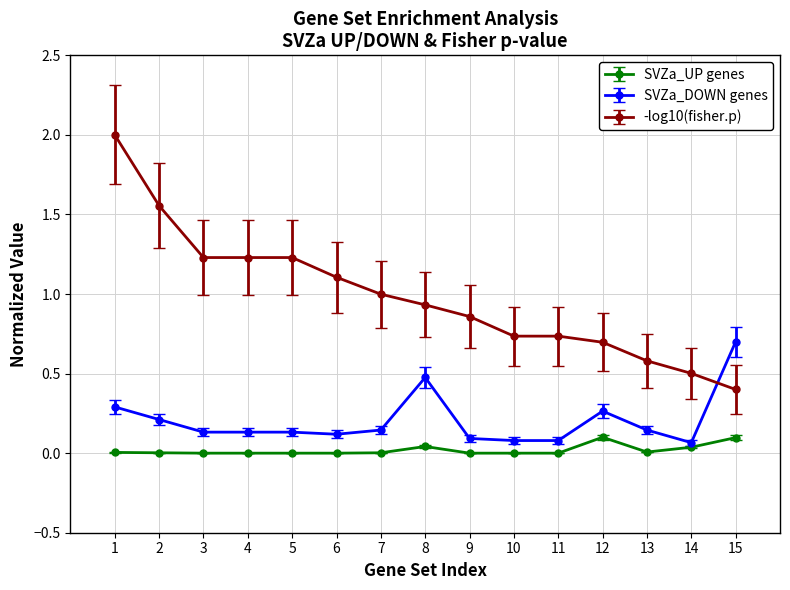

At which category is the sum across all series the highest?

1